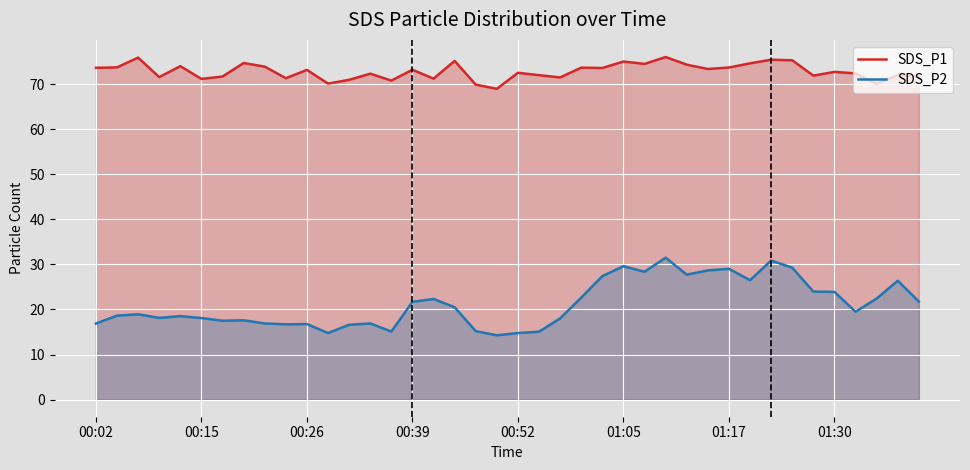

Which series has the widest spread of values?

SDS_P2